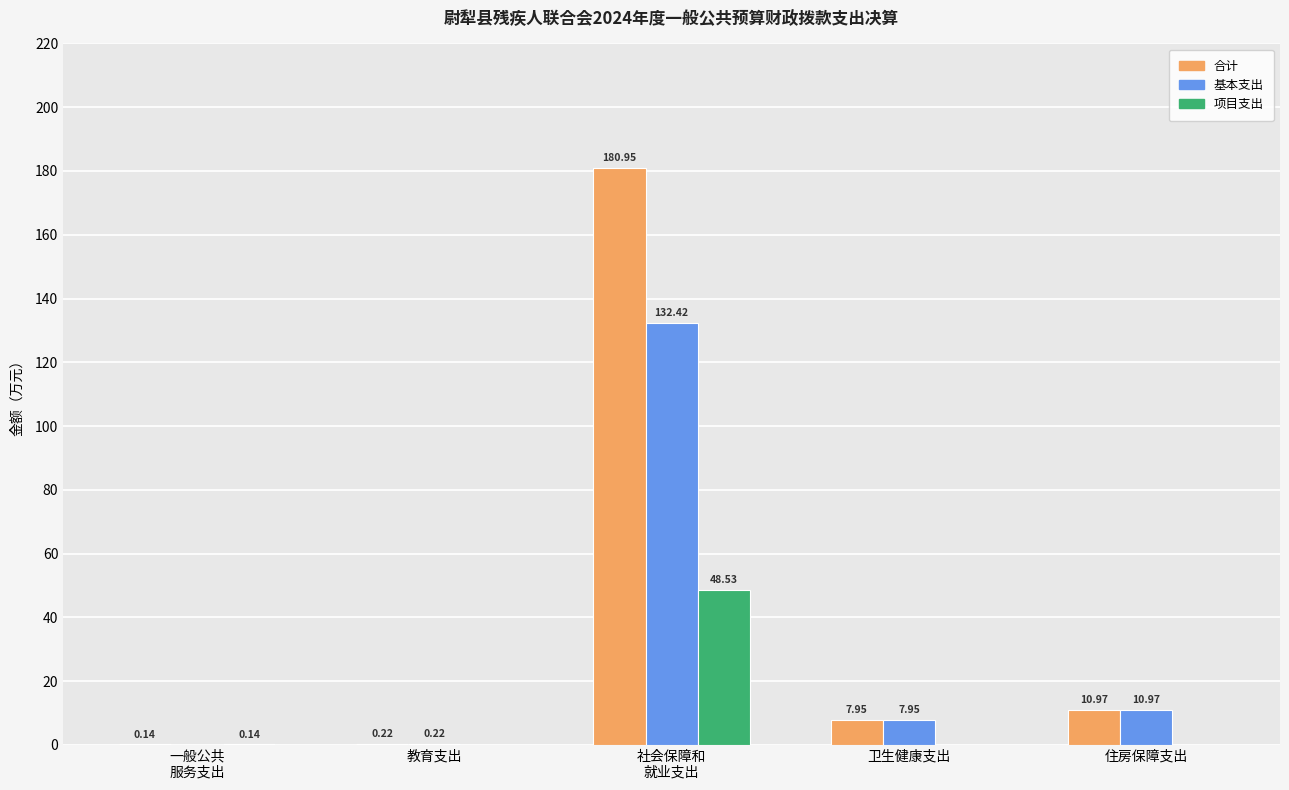

What is the sum of all 项目支出 values?

48.7